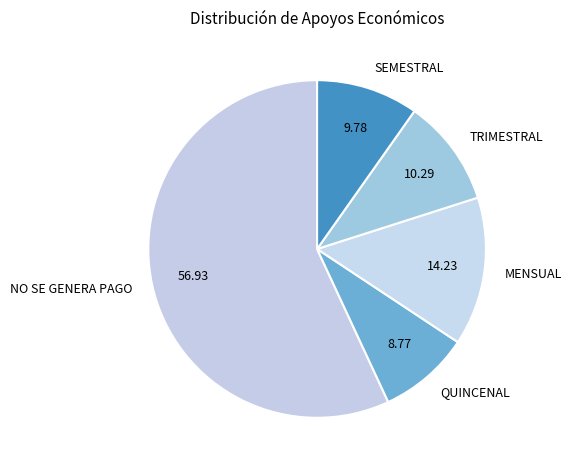

Between NO SE GENERA PAGO and QUINCENAL, which is larger?

NO SE GENERA PAGO